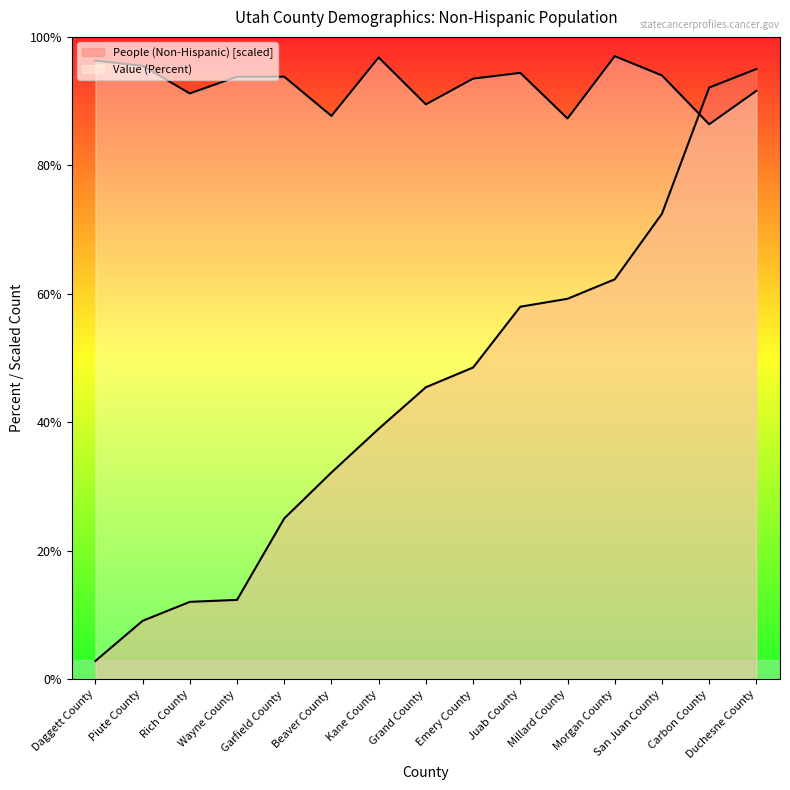

True or false: People (Non-Hispanic) has more than 0 interior local peaks.

False